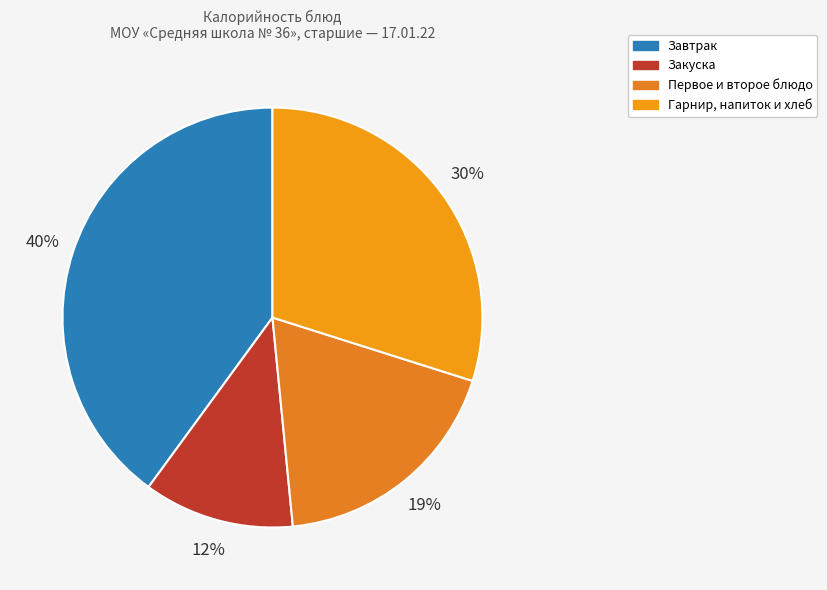

Count the number of slices in the pie.

4